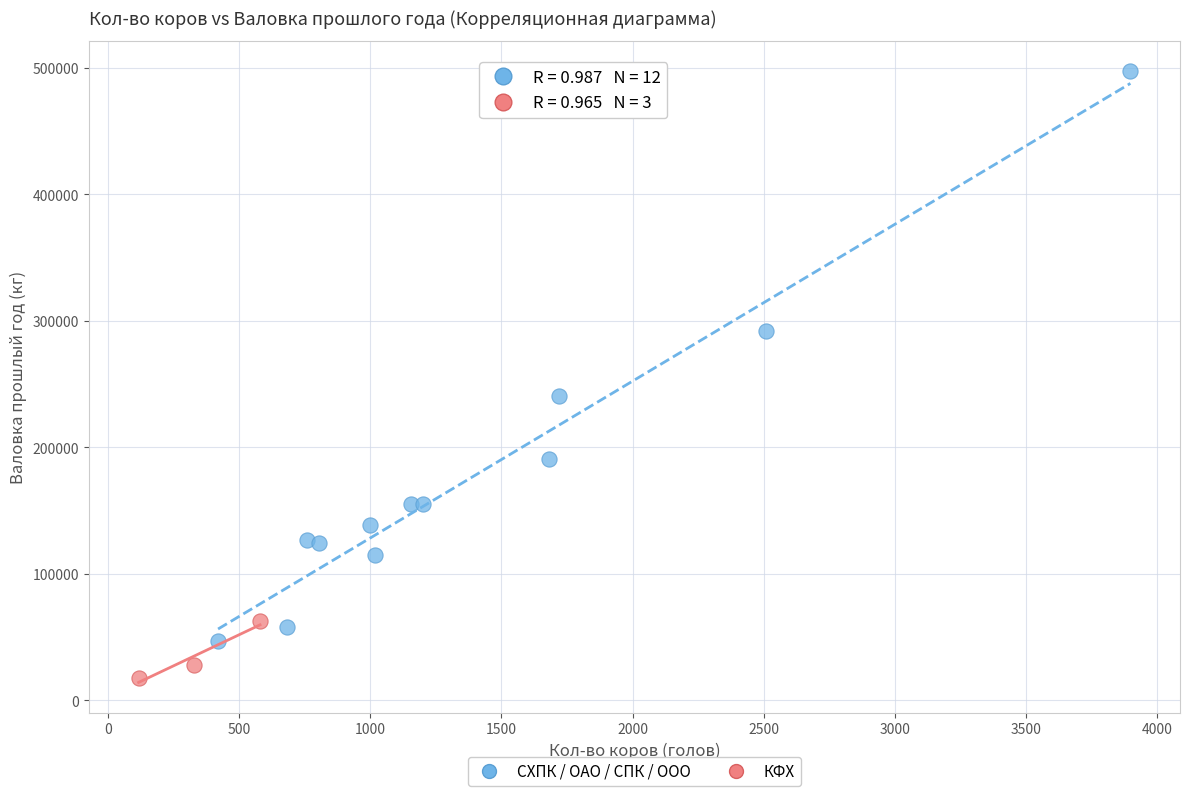

Which series has the largest Y range (max minus min)?

СХПК / ОАО / СПК / ООО